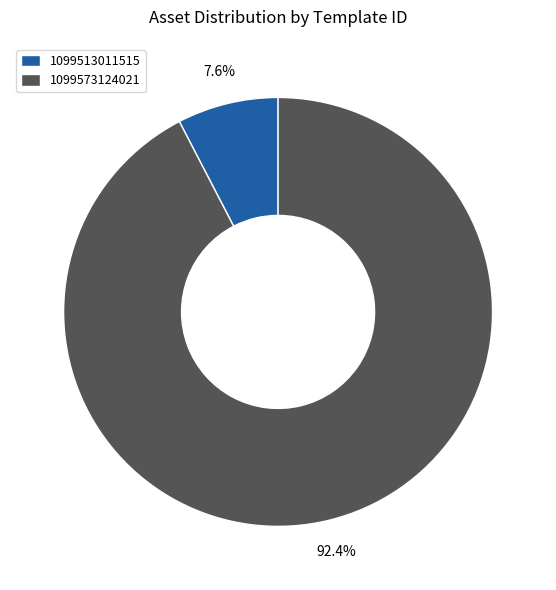

To the nearest percent, what is the difference between the 1099573124021 and 1099513011515 slice percentages?

85%